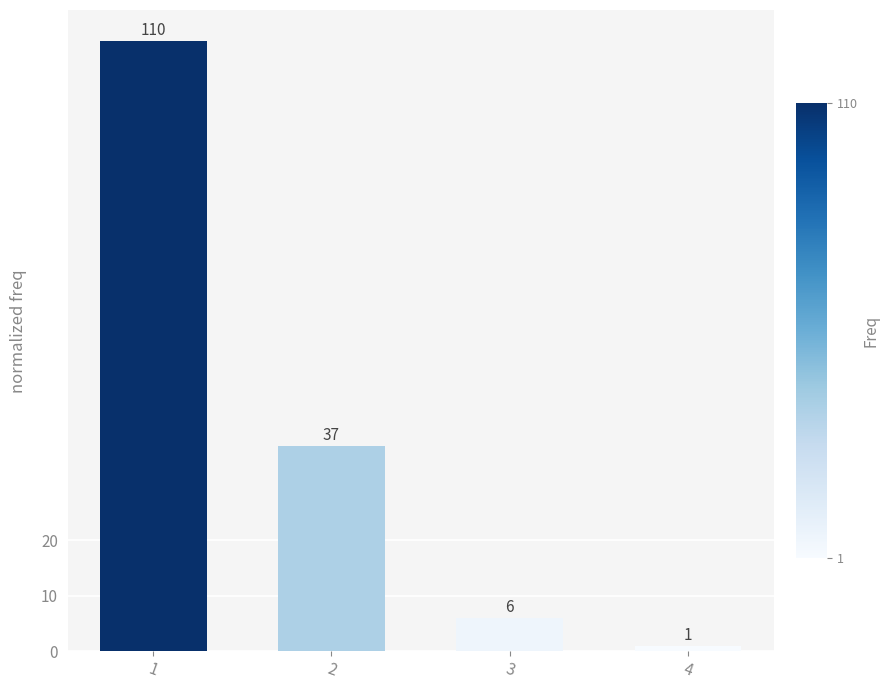

List the labels in order of value, largest first.

1, 2, 3, 4